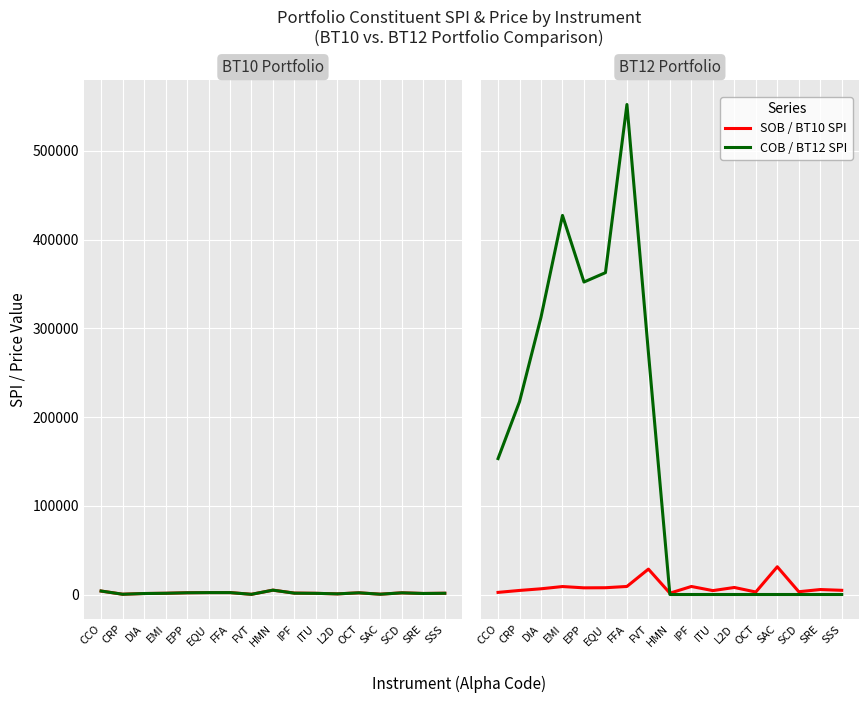

Which series has the largest total across all categories?

COB Price